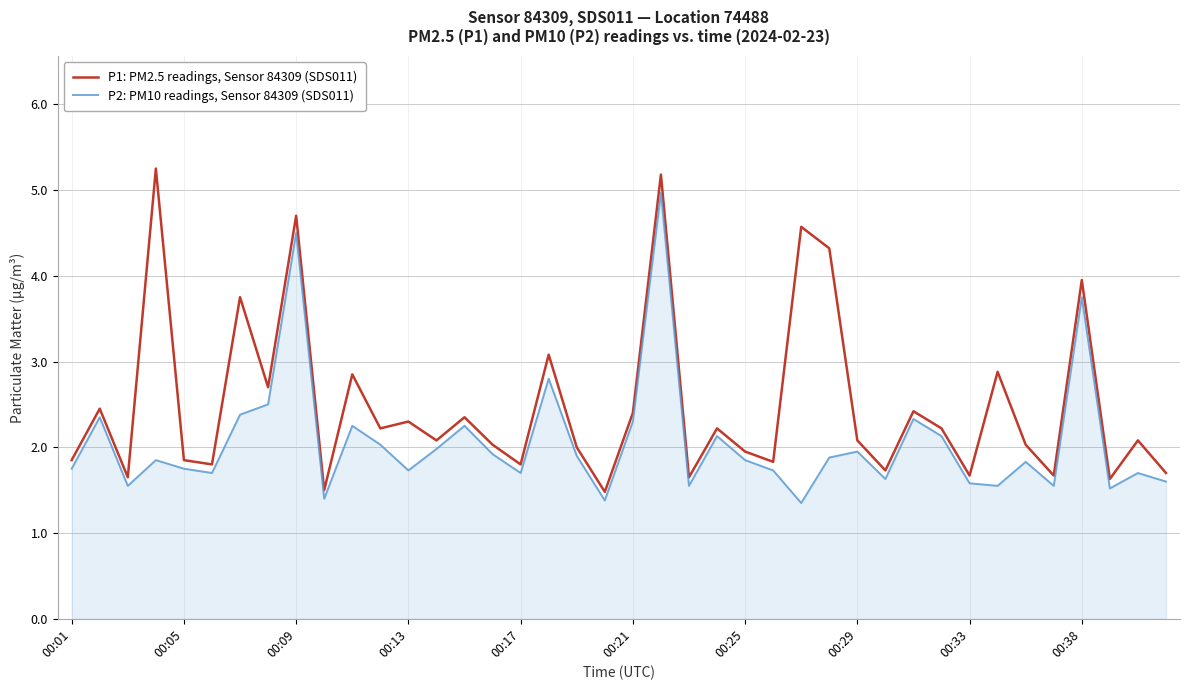

List the series in order of their peak value, lowest first.

P2: PM10 readings, Sensor 84309 (SDS011), P1: PM2.5 readings, Sensor 84309 (SDS011)